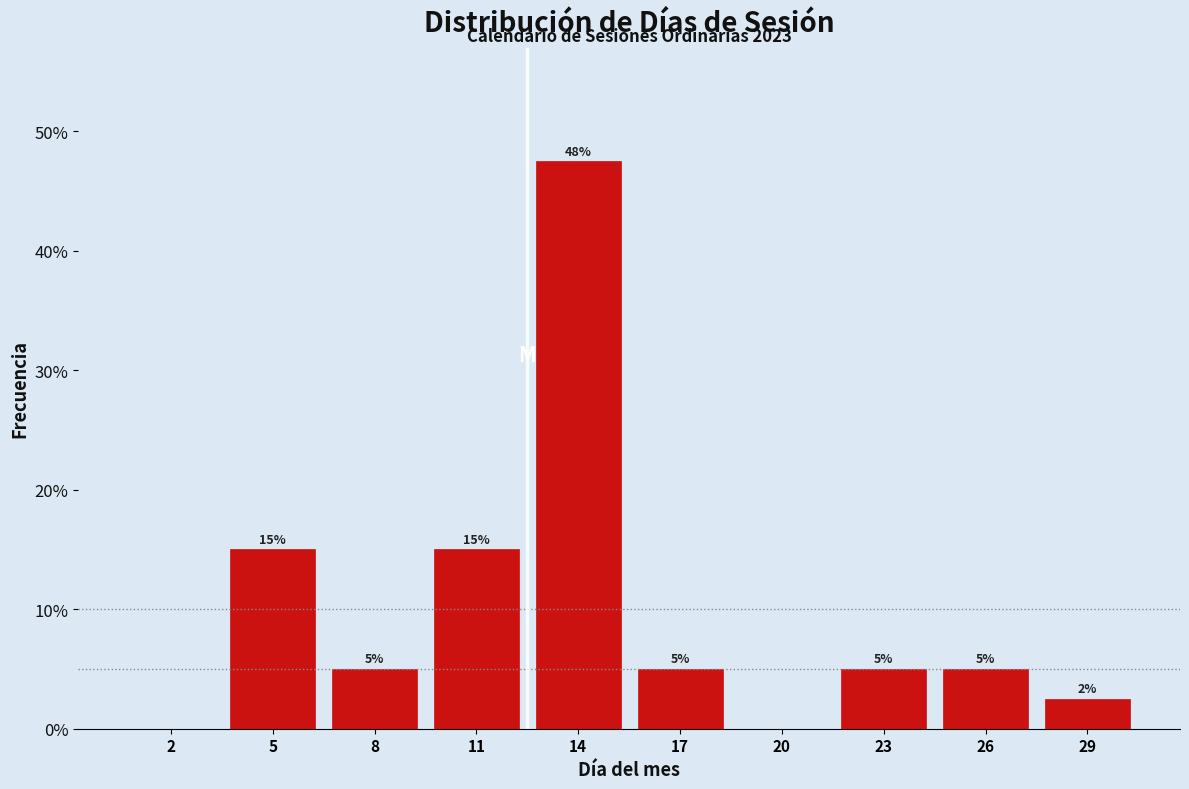

What is the approximate value at 29?

2.5